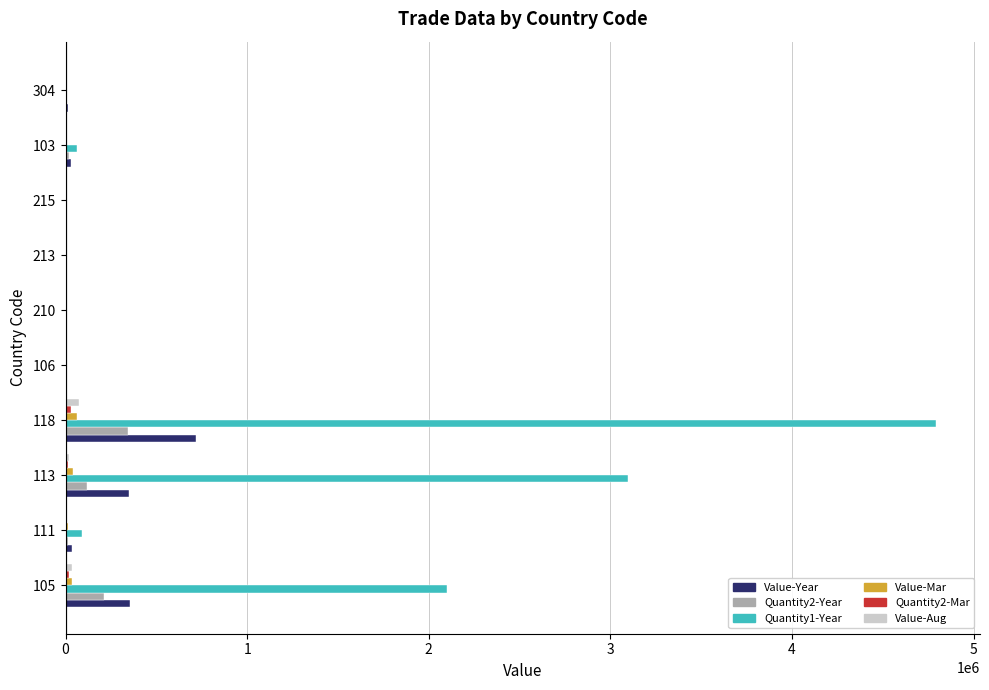

What is the maximum value shown in the chart?

4795415